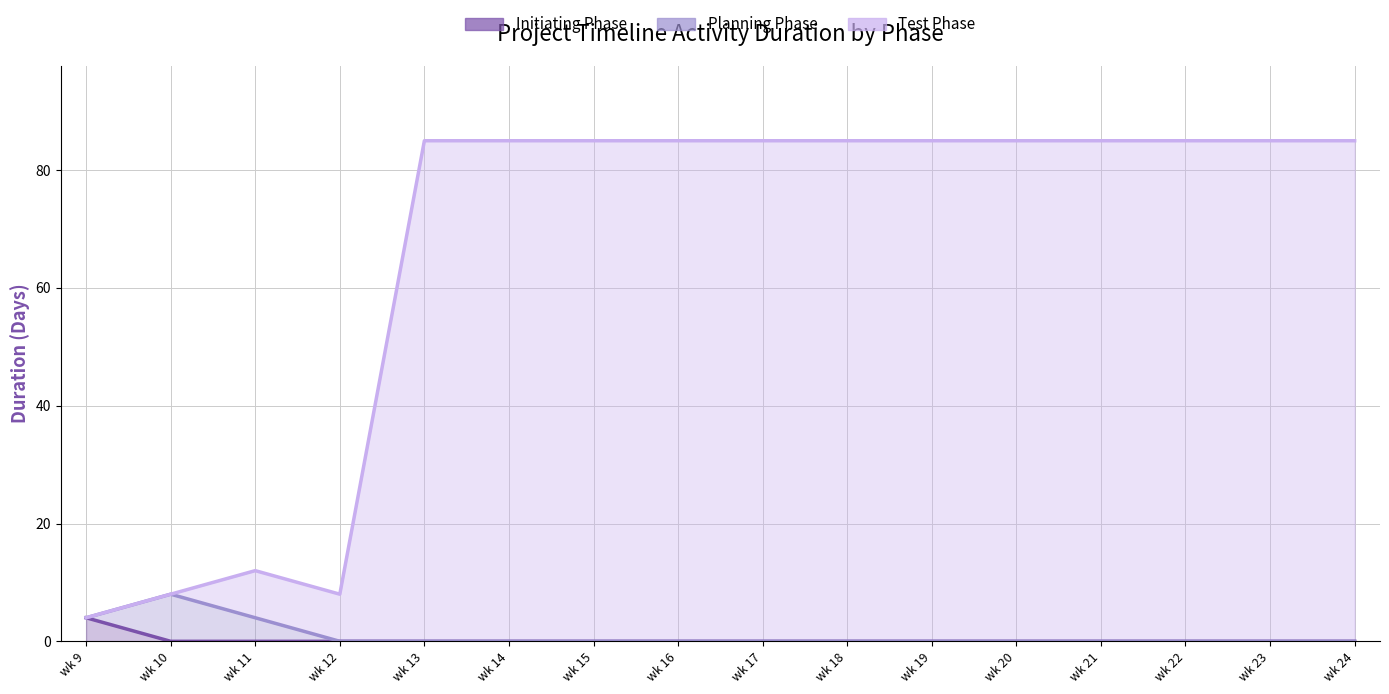

True or false: Planning Phase has a value of 0 at wk 14.

True